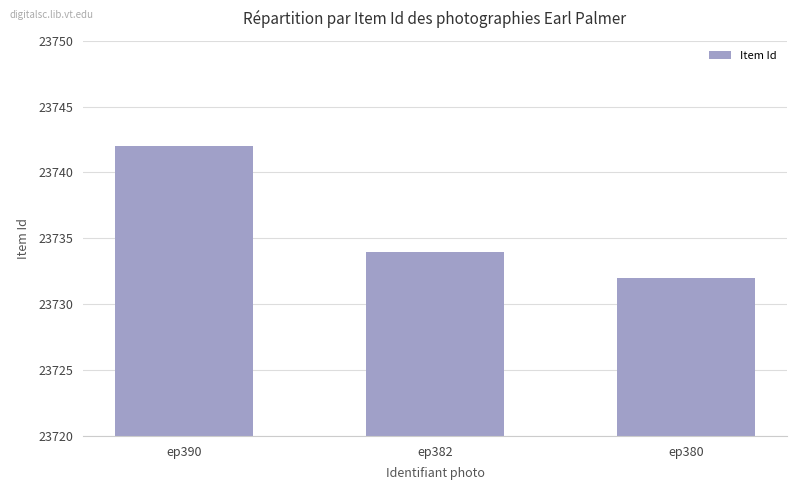

At which category does the chart reach its minimum across all series?

ep380